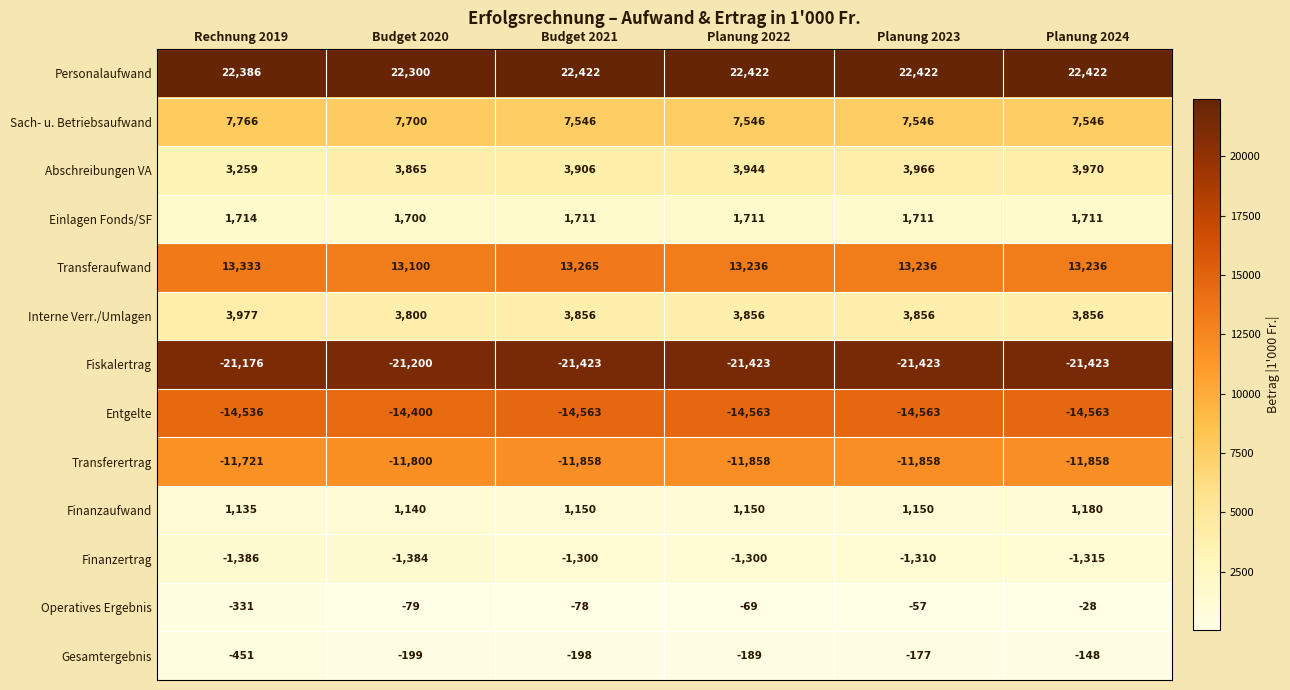

At which label does Gesamtergebnis reach its peak?

Planung 2024